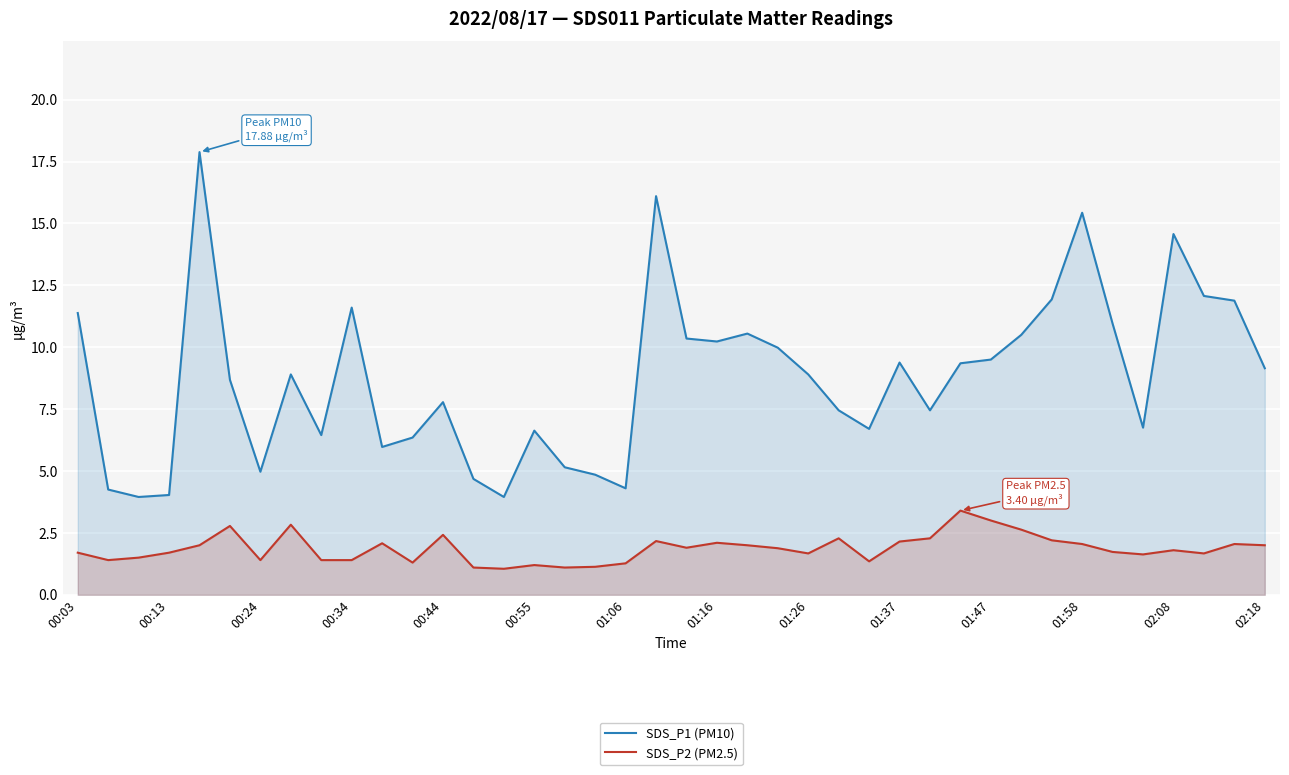

What is the value of the SDS_P1 (PM10) point at the 19th from the left?

4.3